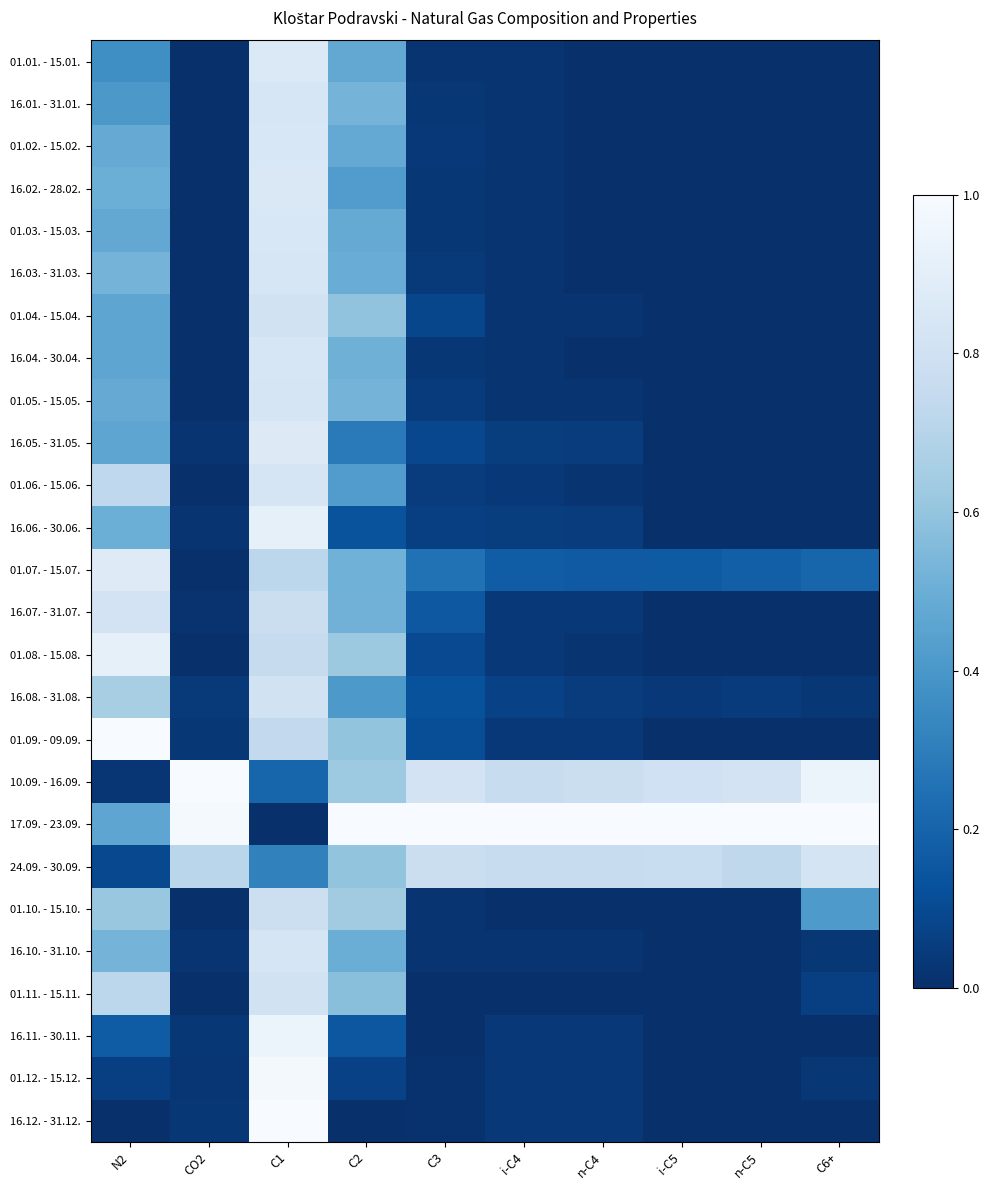

List the series in order of their peak value, lowest first.

01.10. - 15.10., 01.11. - 15.11., 01.04. - 15.04., 16.08. - 31.08., 16.07. - 31.07., 24.09. - 30.09., 01.05. - 15.05., 01.06. - 15.06., 16.10. - 31.10., 16.03. - 31.03., 16.04. - 30.04., 16.01. - 31.01., 01.02. - 15.02., 01.03. - 15.03., 16.02. - 28.02., 01.01. - 15.01., 16.05. - 31.05., 01.07. - 15.07., 16.06. - 30.06., 01.08. - 15.08., 16.11. - 30.11., 01.12. - 15.12., 01.09. - 09.09., 10.09. - 16.09., 17.09. - 23.09., 16.12. - 31.12.